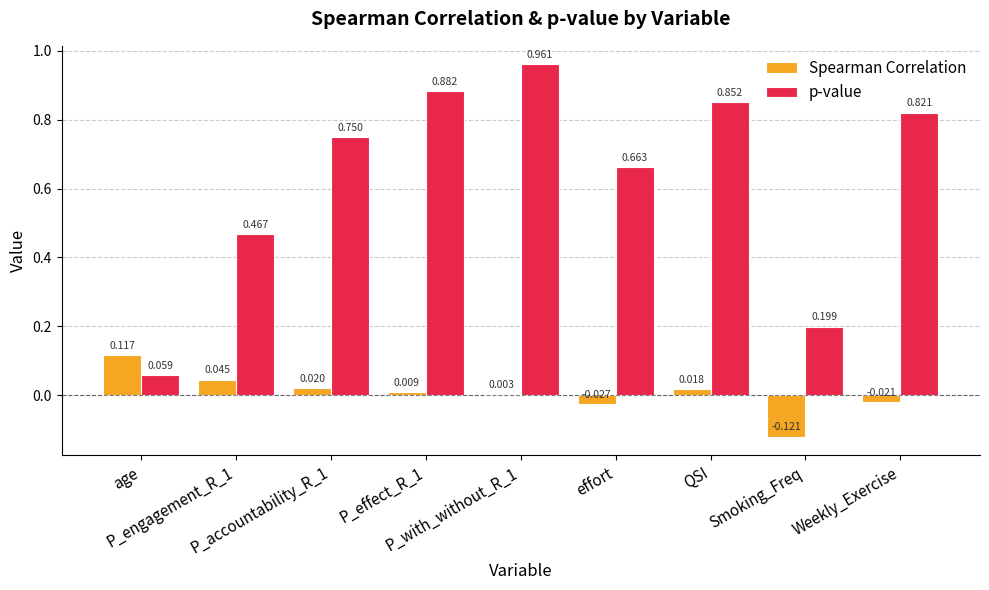

Does the chart contain stacked bars?

No